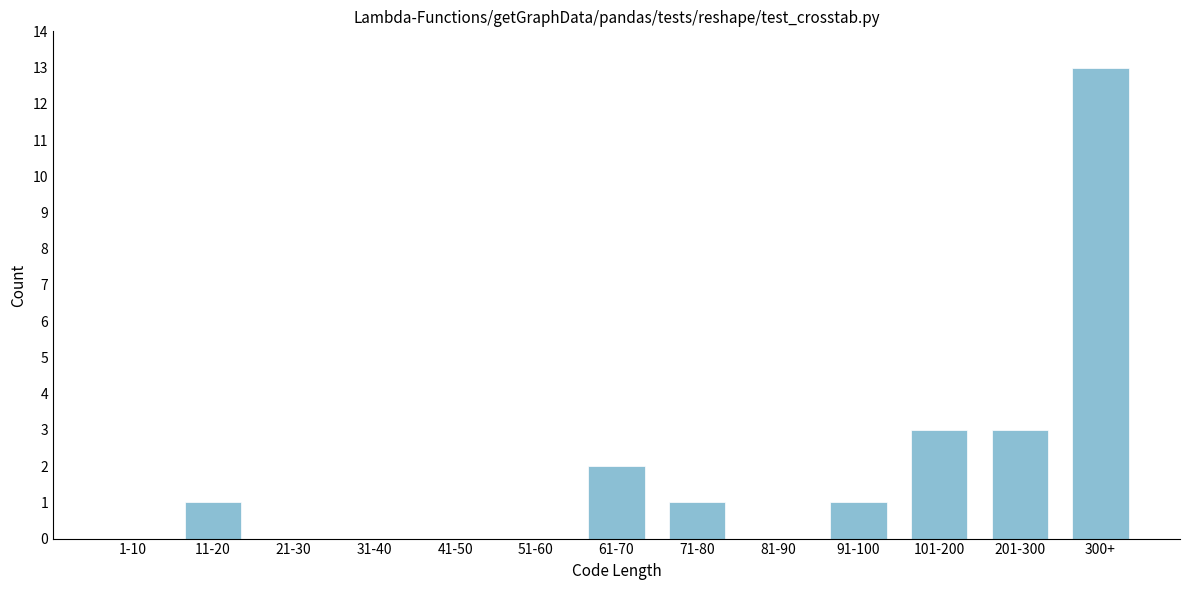

Reading left to right, list all the values displayed in this chart.

1-10=0	11-20=1	21-30=0	31-40=0	41-50=0	51-60=0	61-70=2	71-80=1	81-90=0	91-100=1	101-200=3	201-300=3	300+=13